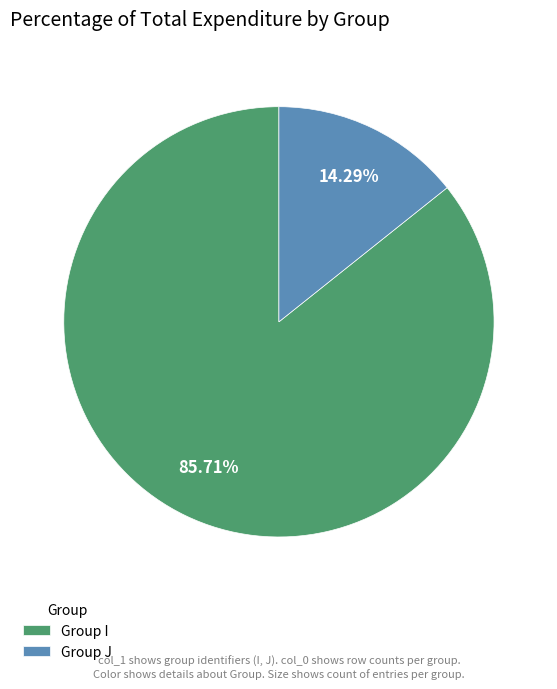

Rank the categories by value from highest to lowest.

Group I, Group J